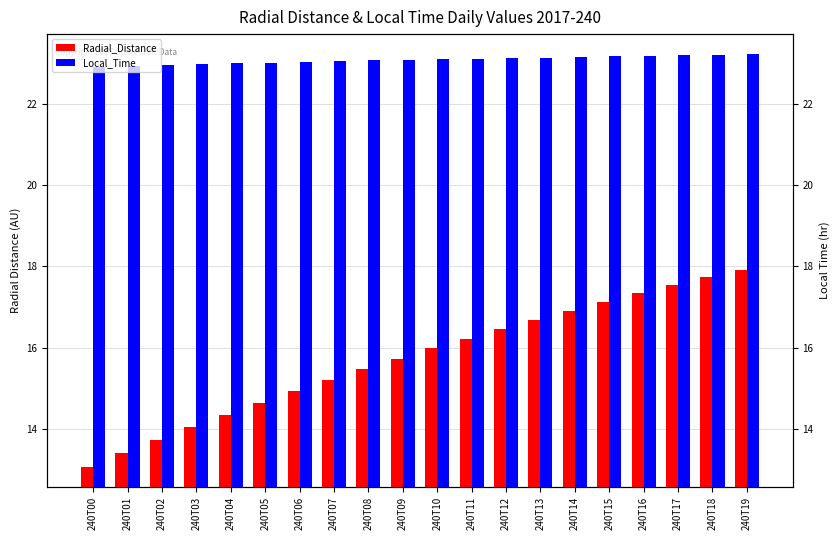

Reading left to right, what are all the values shown in this chart?

Radial_Distance: 240T00=13.1	240T01=13.4	240T02=13.7	240T03=14.0	240T04=14.3	240T05=14.6	240T06=14.9	240T07=15.2	240T08=15.5	240T09=15.7	240T10=16.0	240T11=16.2	240T12=16.5	240T13=16.7	240T14=16.9	240T15=17.1	240T16=17.3	240T17=17.5	240T18=17.7	240T19=17.9
Local_Time: 240T00=22.9	240T01=22.9	240T02=23.0	240T03=23.0	240T04=23.0	240T05=23.0	240T06=23.0	240T07=23.1	240T08=23.1	240T09=23.1	240T10=23.1	240T11=23.1	240T12=23.1	240T13=23.1	240T14=23.2	240T15=23.2	240T16=23.2	240T17=23.2	240T18=23.2	240T19=23.2